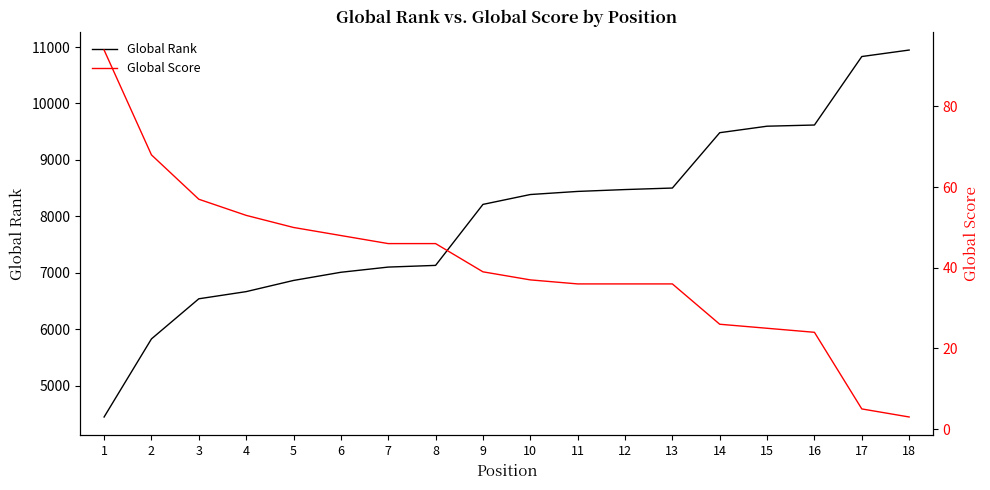

The Global Rank series shows 2865 at 11. True or false?

False